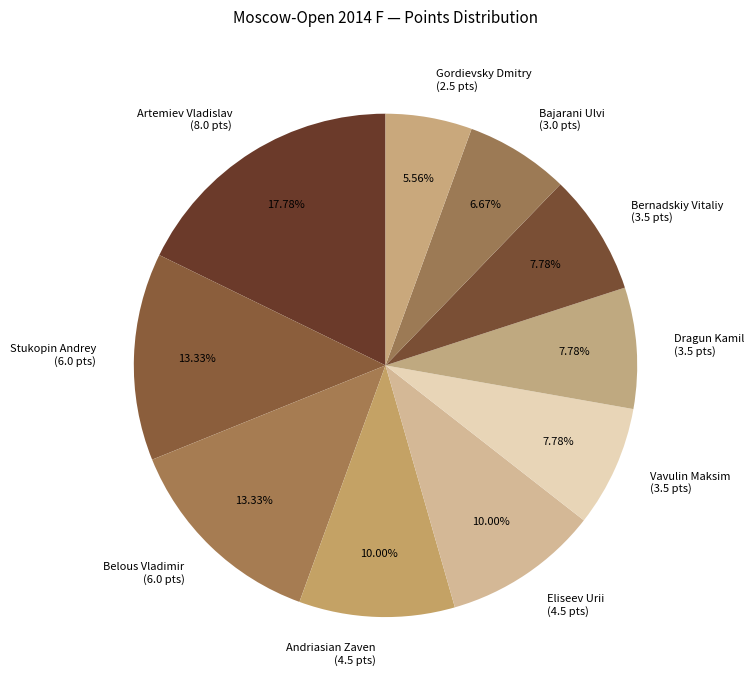

Which slice is the smallest?

Gordievsky Dmitry